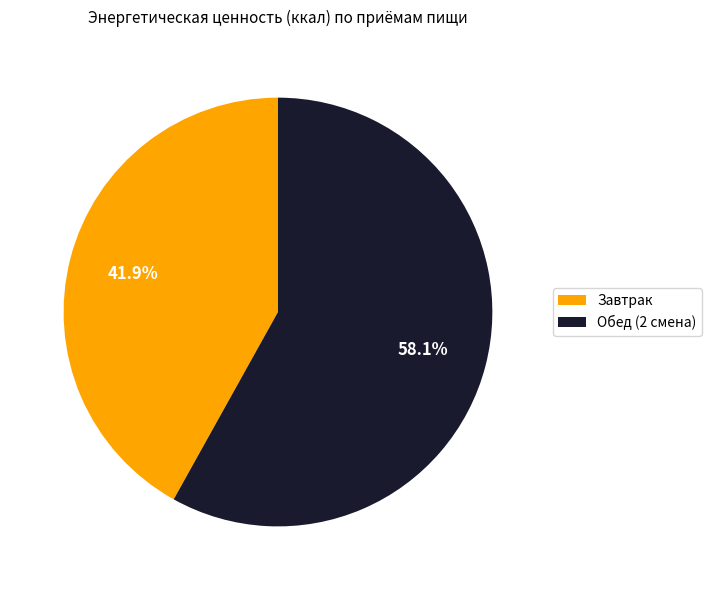

The Обед (2 смена) slice represents 52% of the pie. True or false?

False